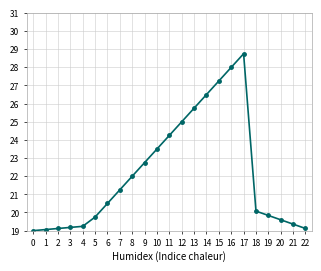

Reading left to right, transcribe all the data shown in this chart.

0=19.0	1=19.1	2=19.1	3=19.2	4=19.2	5=19.7	6=20.5	7=21.2	8=22.0	9=22.7	10=23.5	11=24.2	12=25.0	13=25.7	14=26.5	15=27.2	16=28.0	17=28.7	18=20.1	19=19.8	20=19.6	21=19.4	22=19.1